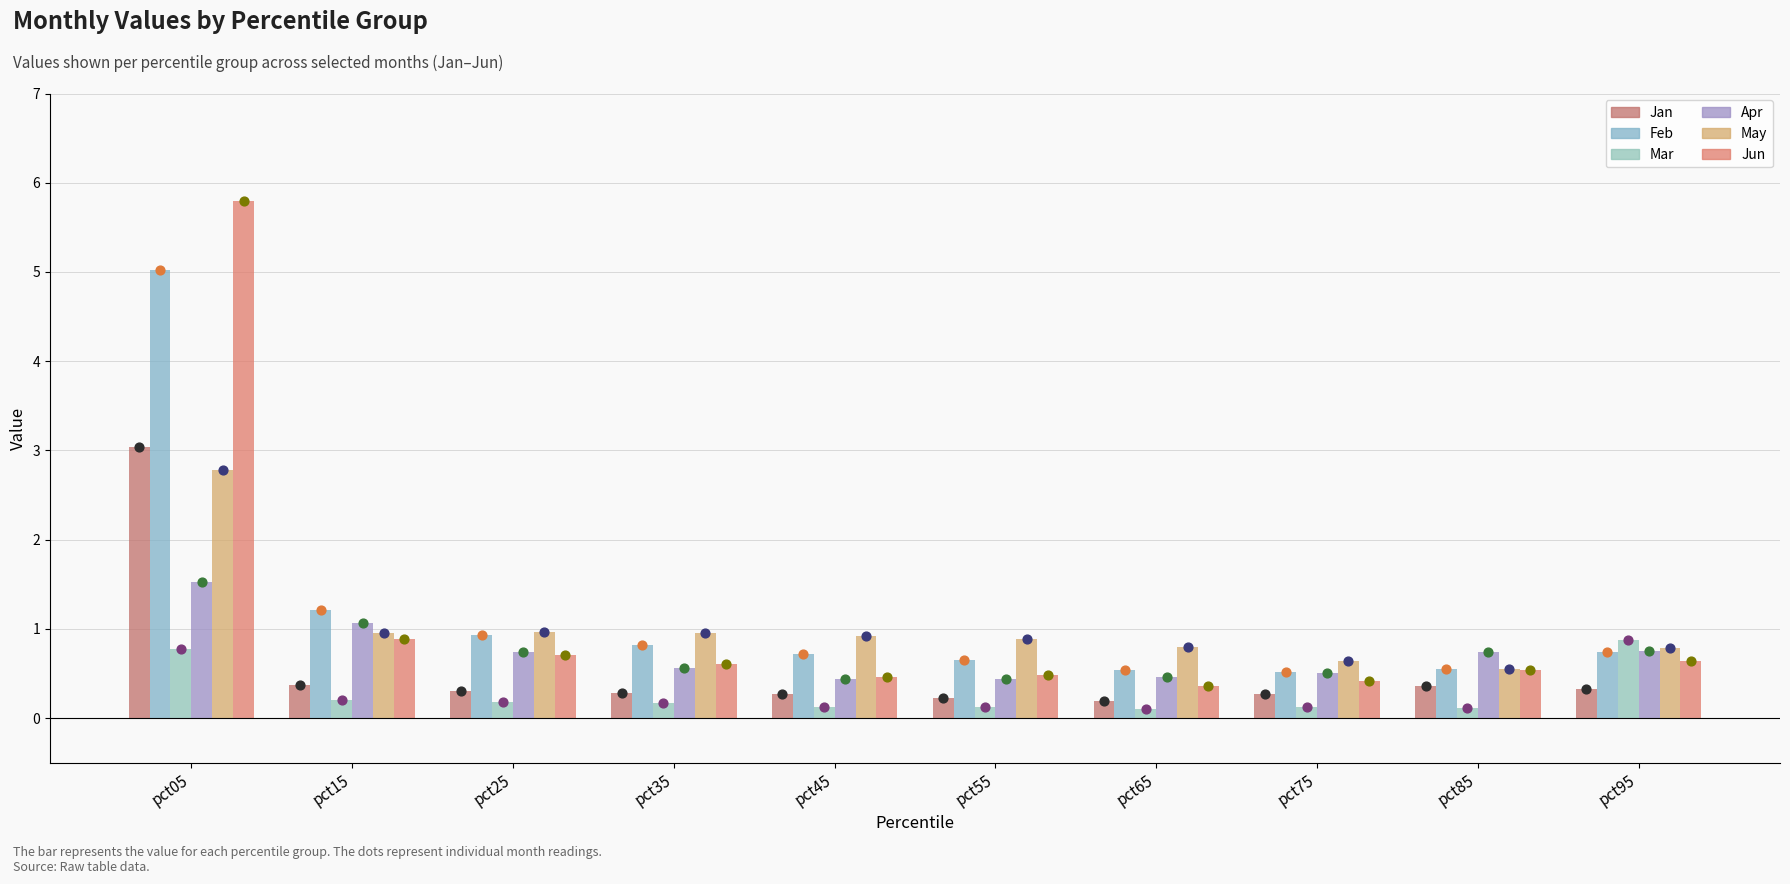

Which series has the widest spread of Y values?

Jun